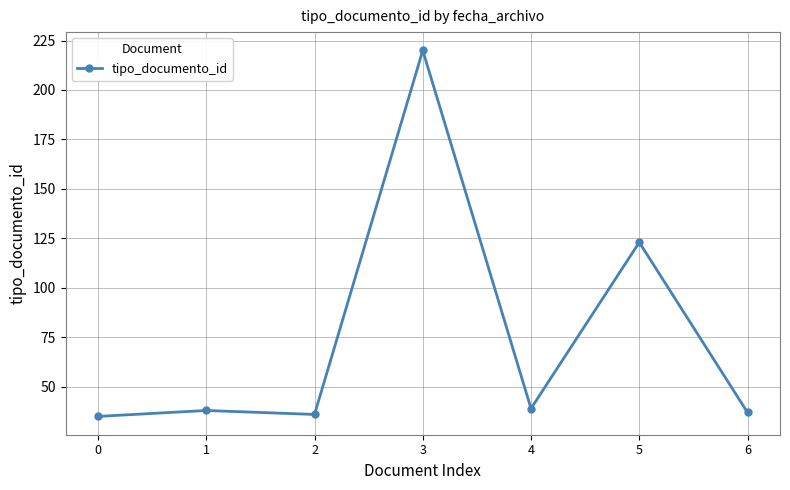

How many distinct data groups are displayed?

1